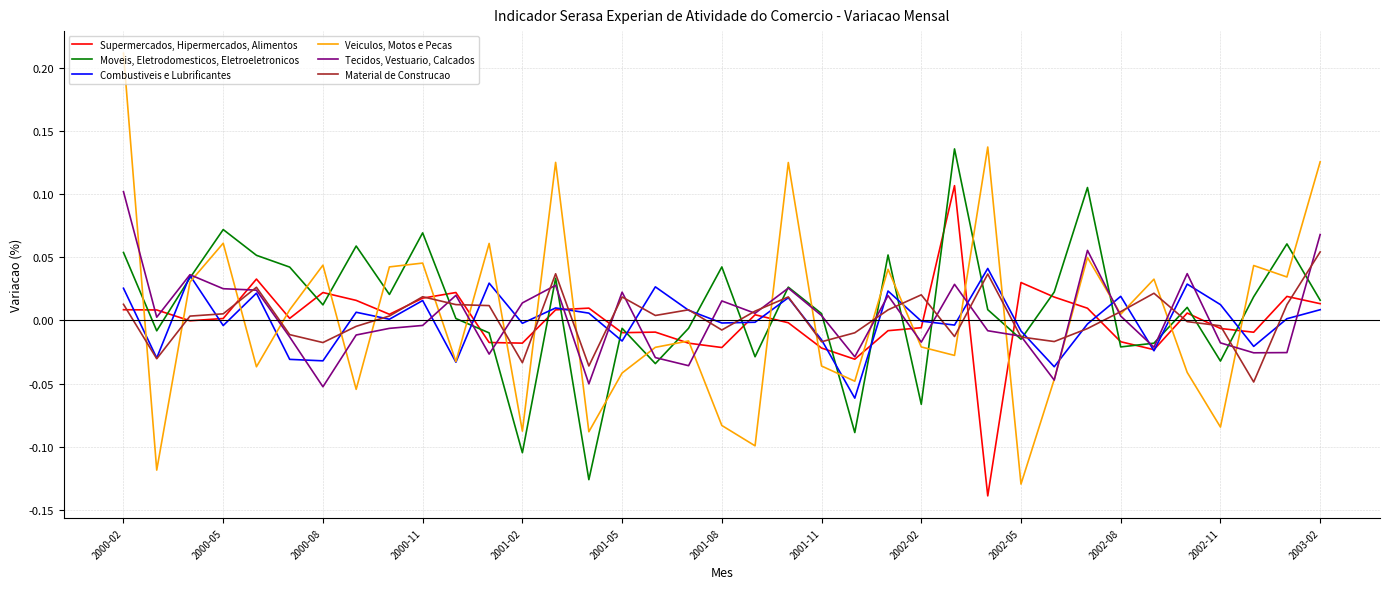

Which series has the widest spread of values?

Veiculos, Motos e Pecas